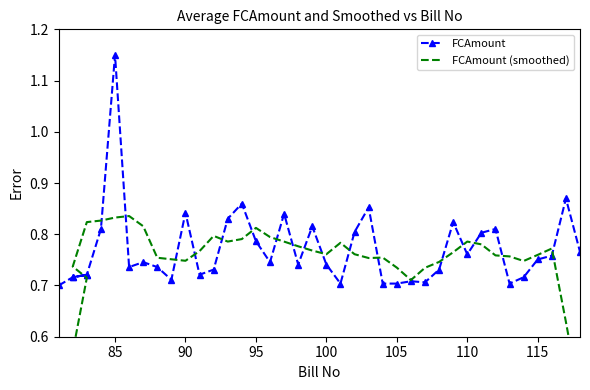

What is the average value of the FCAmount series?

0.8